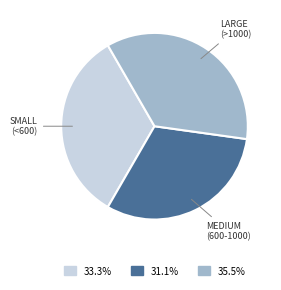

Does any single category account for the majority?

No